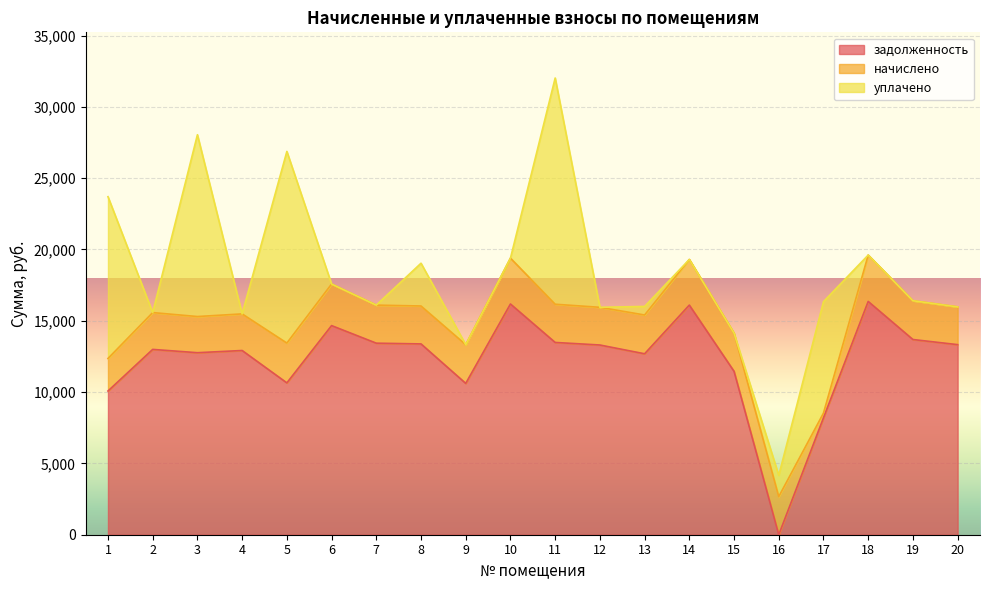

Reading right to left, transcribe all the data shown in this chart.

задолженность: 13327.9	13687.4	16358.2	8199.0	0.0	11456.3	16101.4	12687.4	13302.2	13482.0	16178.4	10611.8	13379.3	13430.6	14663.3	10647.0	12917.0	12763.0	12994.1	10077.0
начислено: 2648.4	2719.9	3250.6	331.7	2674.0	2674.0	3199.6	2719.9	2643.4	2679.1	3214.9	2714.8	2658.7	2668.9	2913.8	2791.3	2566.8	2536.2	2582.1	2281.1
уплачено: 0.0	0.0	0.0	7812.0	1491.0	0.0	0.0	600.0	0.0	15862.9	0.0	0.0	3000.0	0.0	1.0	13438.0	0.0	12747.5	0.0	11344.2